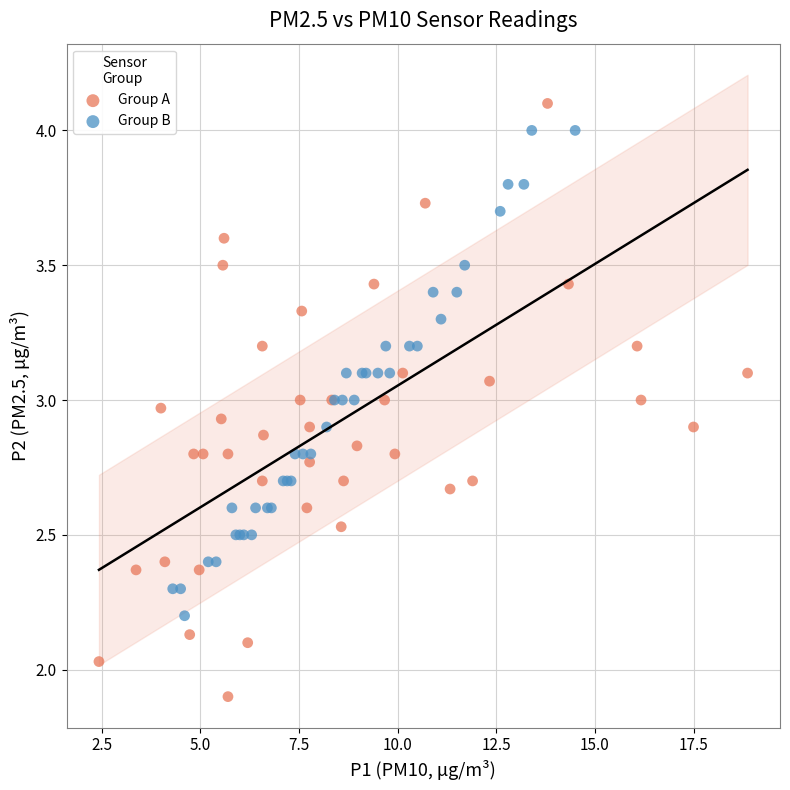

Which series contains the lowest Y value?

Group A